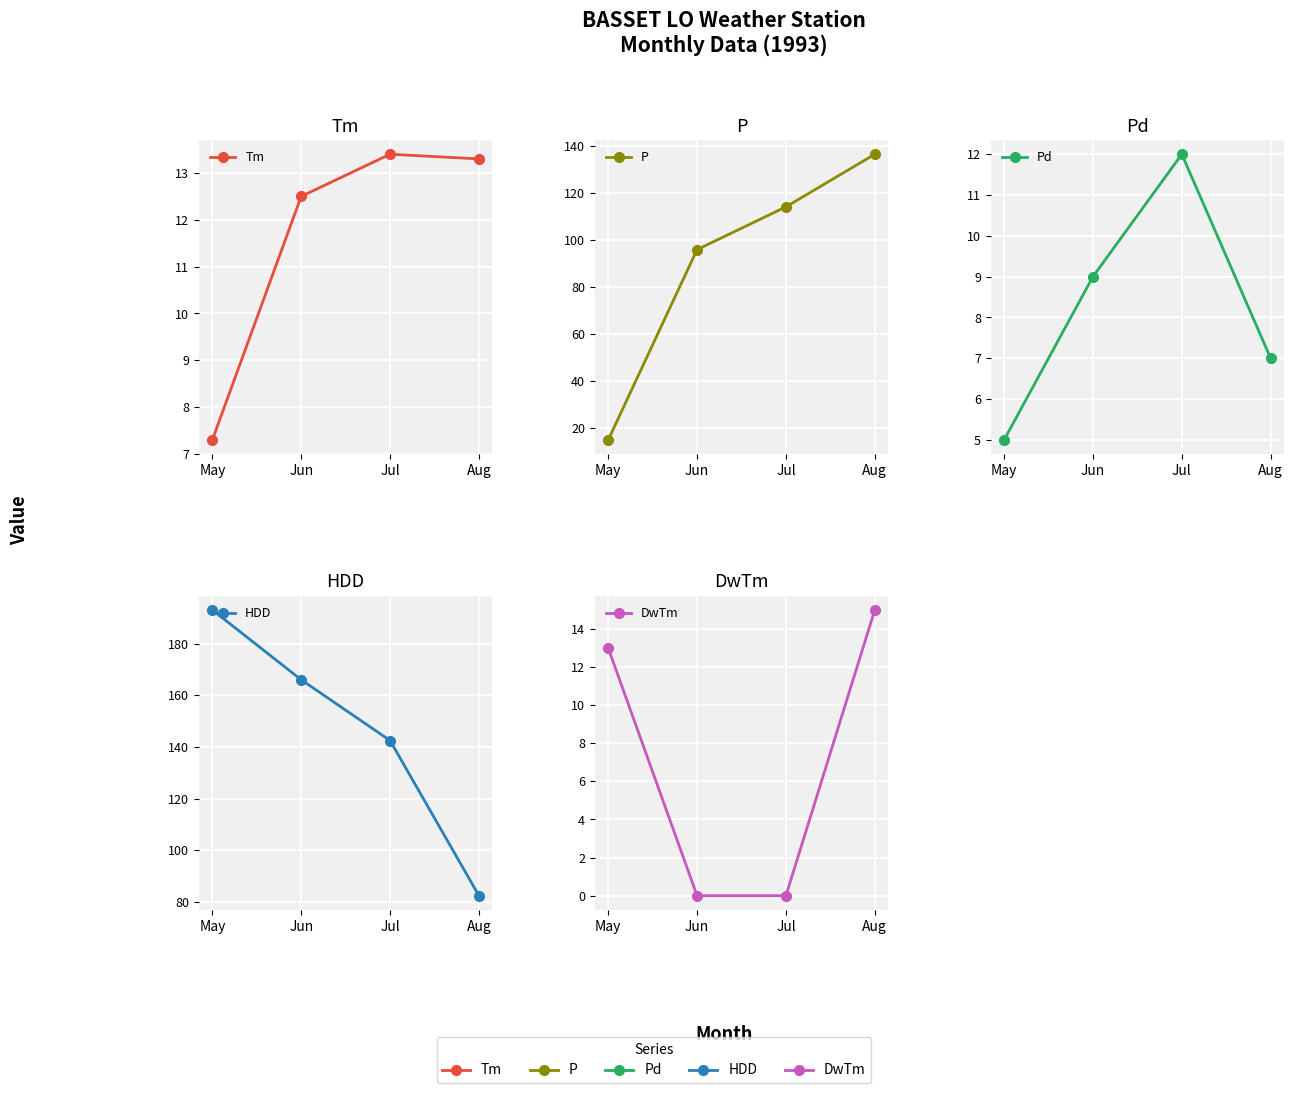

At which category is the sum across all series the highest?

Jun